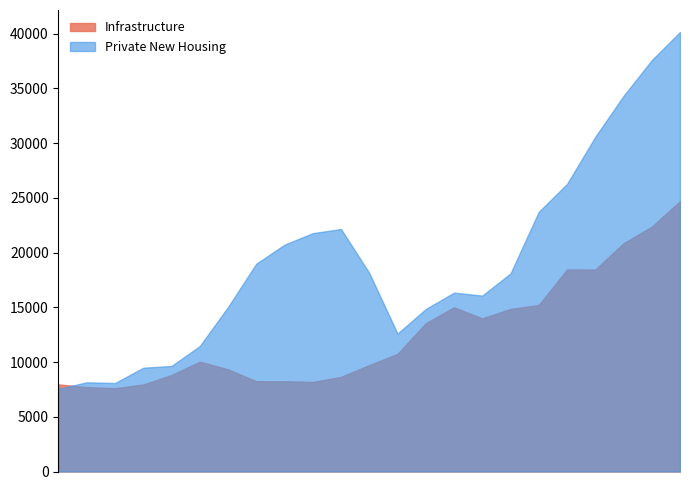

At 2011, list the series in order from largest to smallest.

Private New Housing, Infrastructure